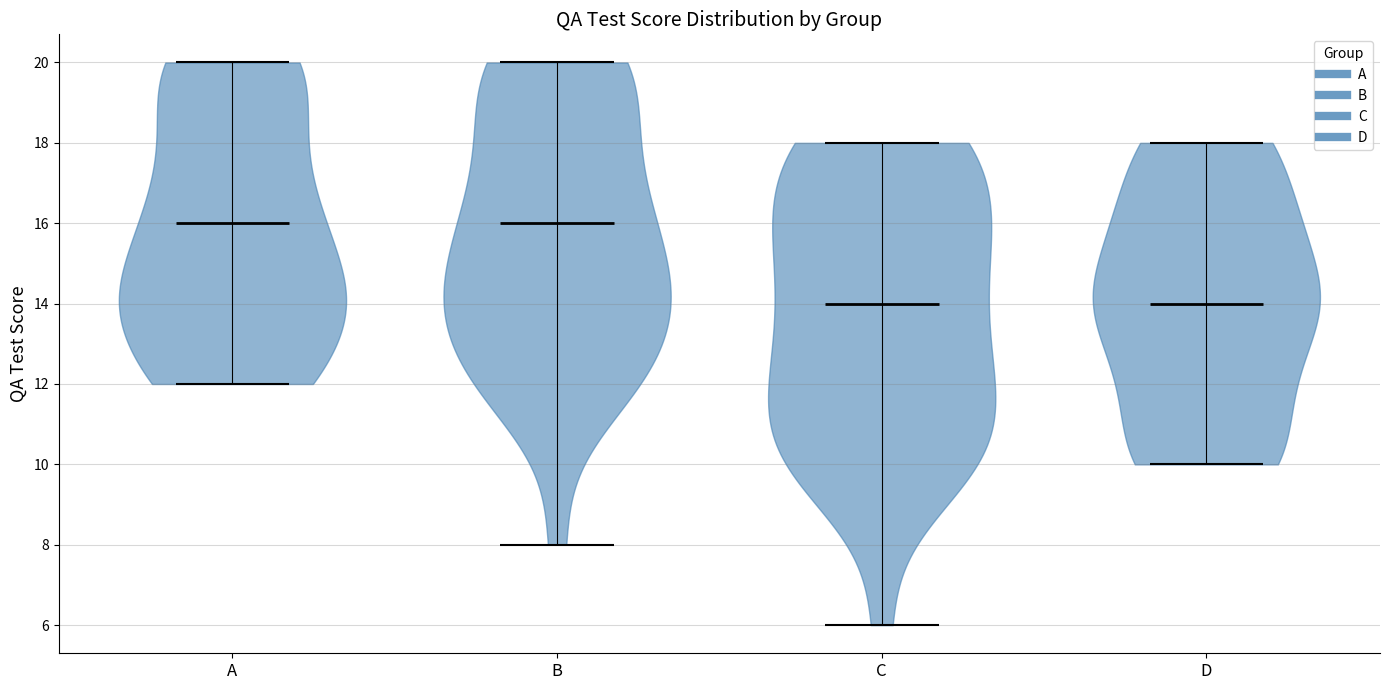

Reading left to right, read every violin against the y-axis: where its median line is, and the lowest and highest points it reaches. The values are not printed on the chart, so give them approximately, as read against the axis.

A: median line 16, lowest point 12, highest point 20
B: median line 16, lowest point 8, highest point 20
C: median line 14, lowest point 6, highest point 18
D: median line 14, lowest point 10, highest point 18